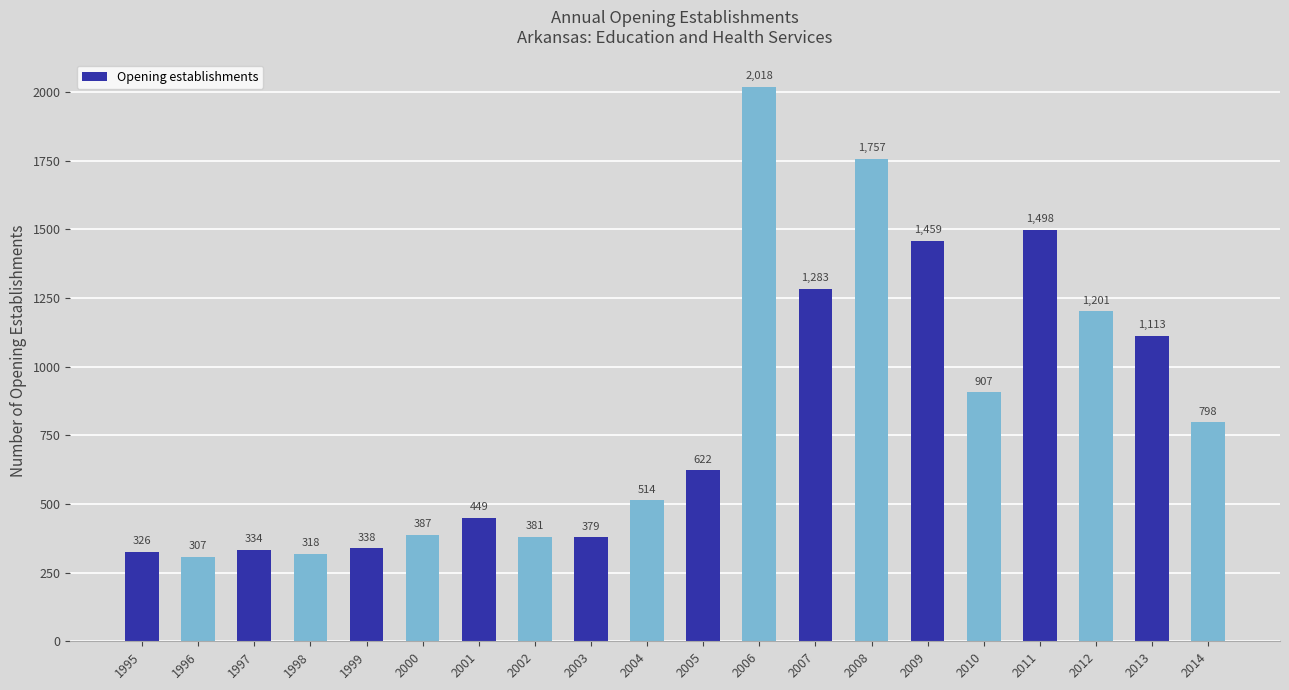

What is the change in value from 2001 to 2005?

+173